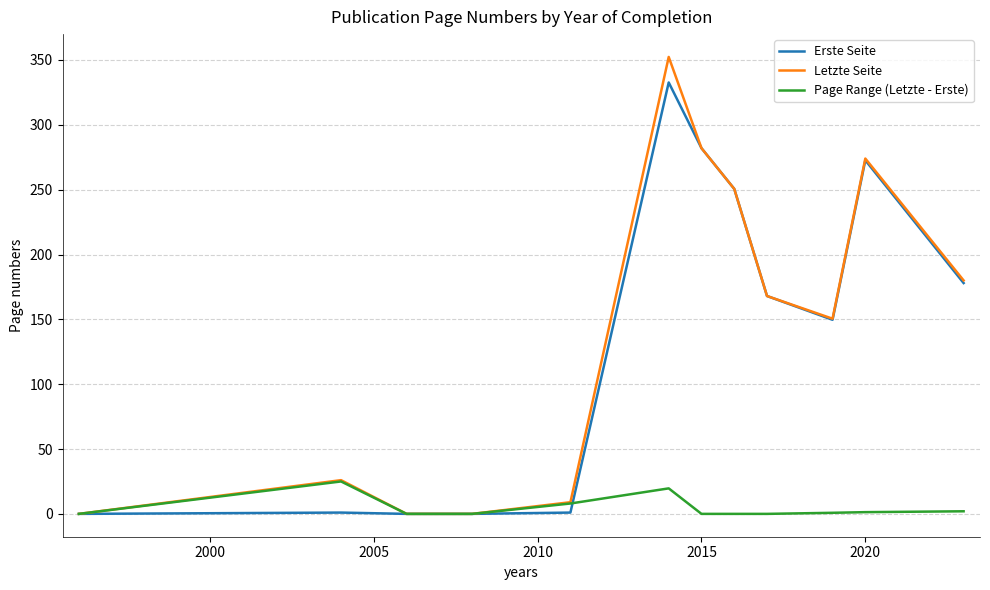

Which series has the largest range (max minus min)?

Letzte Seite